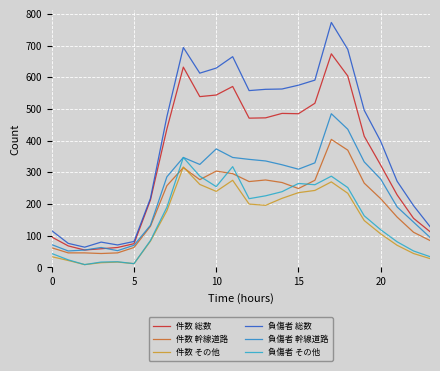

How many lines are shown in the chart?

6